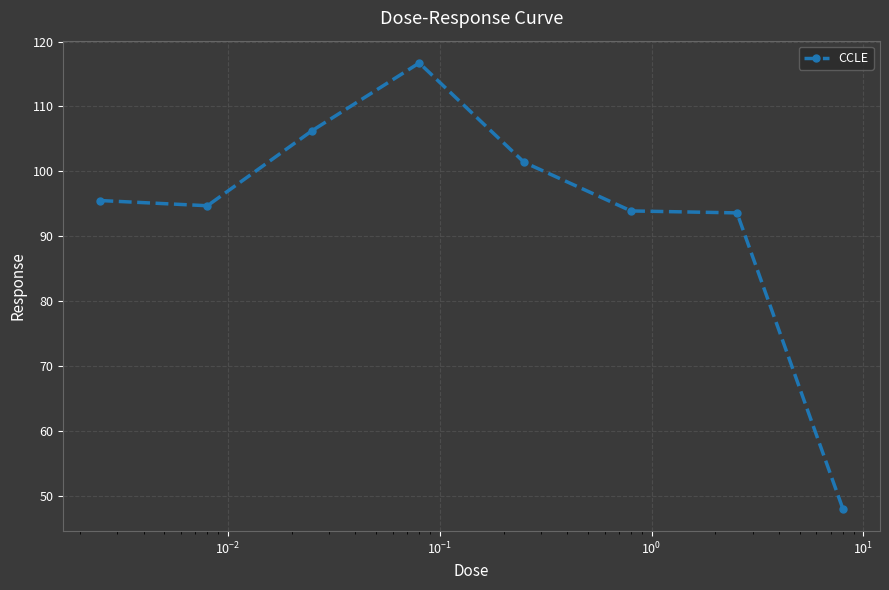

What is the value of the 8th point from the left?

48.0